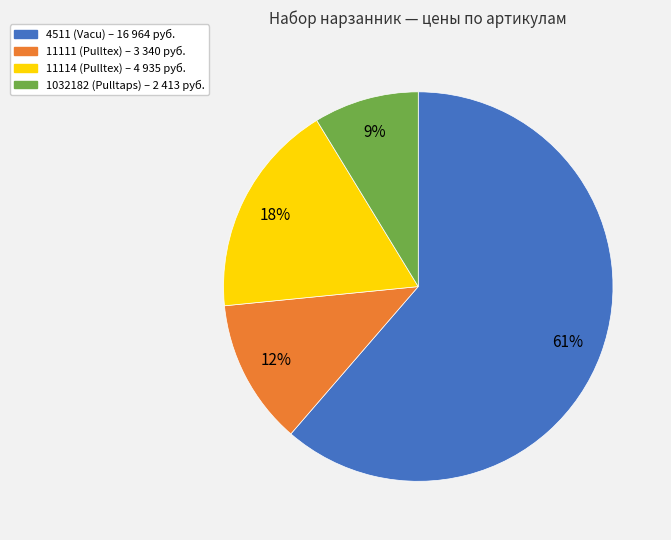

Is 4511 the majority of the pie?

Yes